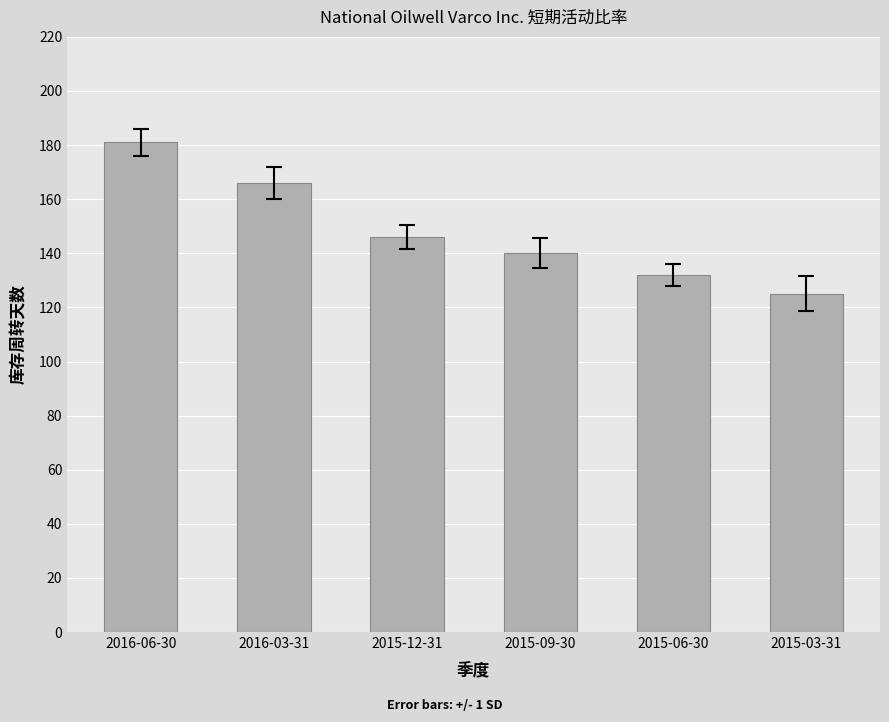

The chart shows a value of 186 at 2015-03-31. True or false?

False